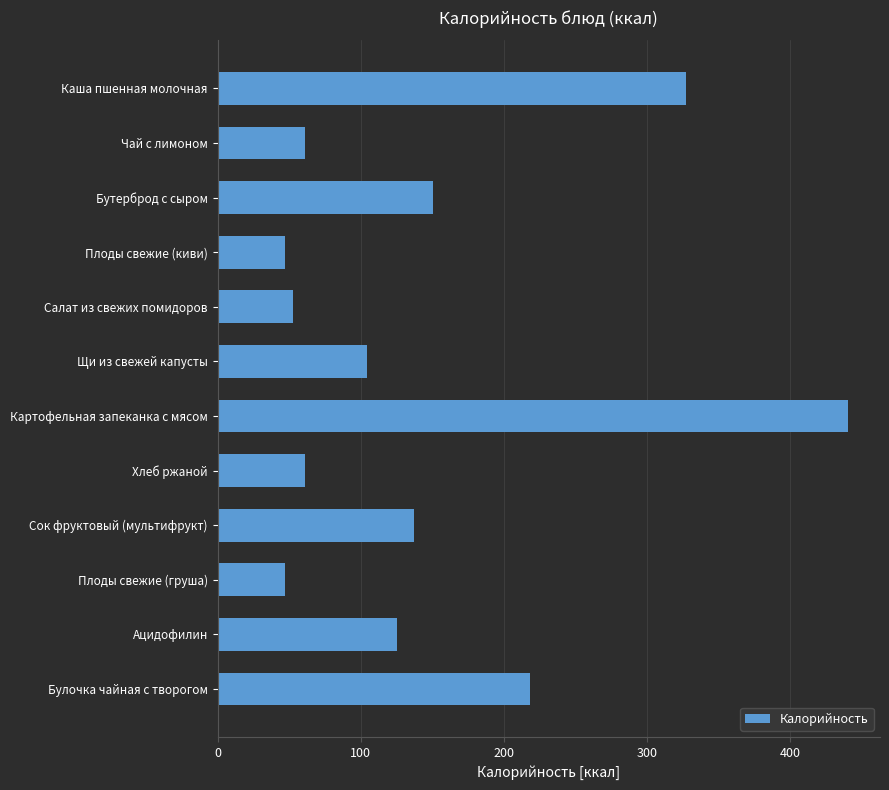

What is the label of the 5th bar from the bottom?

Хлеб ржаной